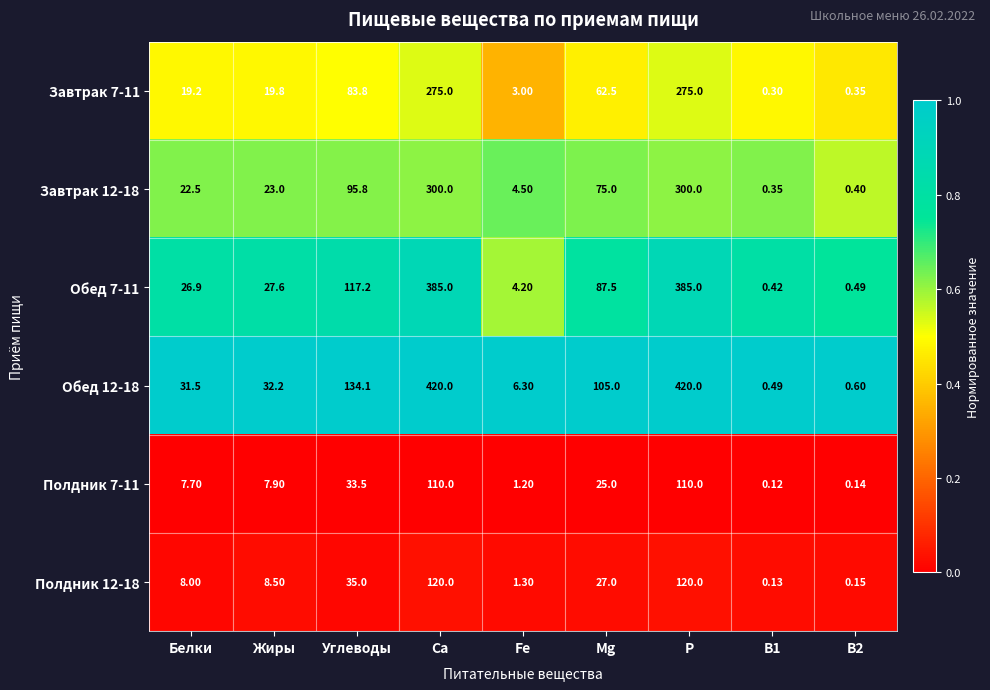

What is the total value across all series at Fe?

20.5